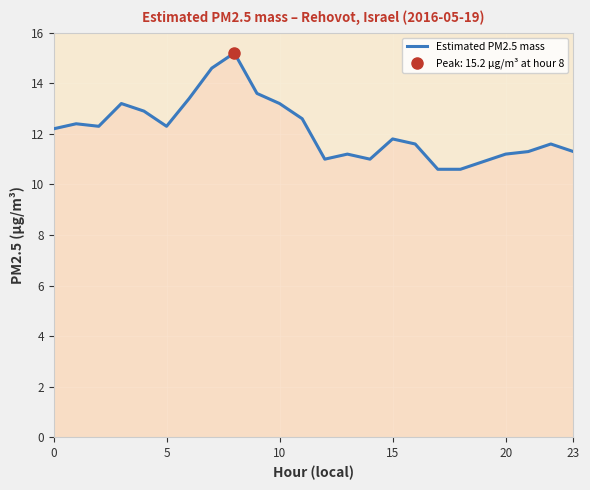

How many points are lower than both their immediate neighbors (excluding endpoints)?

4